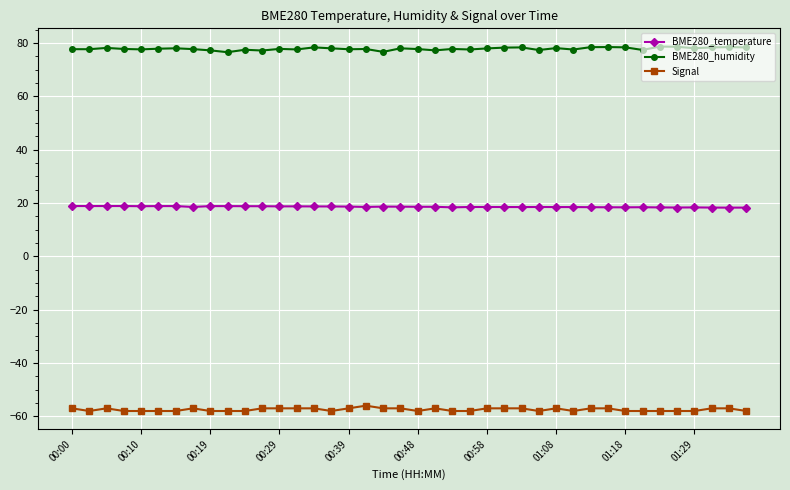

At how many categories does at least one series exceed 62?

40